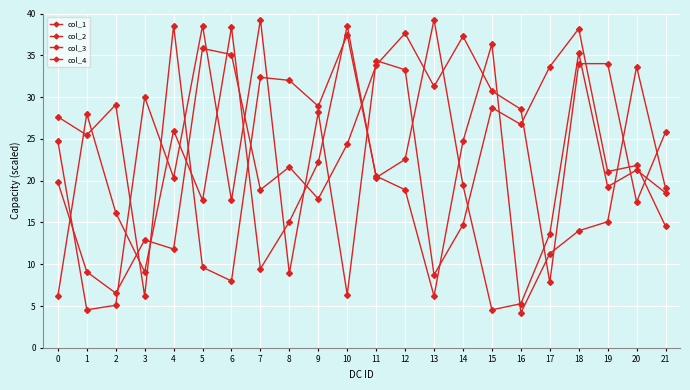

Reading left to right, transcribe all the data shown in this chart.

col_1: 0=24.7	1=4.5	2=5.1	3=30.0	4=20.4	5=38.5	6=17.6	7=39.3	8=8.9	9=28.2	10=6.4	11=34.4	12=33.3	13=8.7	14=14.7	15=28.7	16=26.7	17=33.6	18=38.2	19=21.1	20=21.8	21=14.5
col_2: 0=6.2	1=28.0	2=16.2	3=9.1	4=26.0	5=17.6	6=38.4	7=9.5	8=15.1	9=22.2	10=38.5	11=20.4	12=22.5	13=39.3	14=19.5	15=4.5	16=5.3	17=13.6	18=35.3	19=19.3	20=21.3	21=18.5
col_3: 0=27.6	1=25.5	2=29.1	3=6.2	4=38.5	5=9.6	6=8.0	7=32.4	8=32.0	9=28.9	10=37.5	11=20.5	12=18.9	13=6.2	14=24.7	15=36.4	16=4.2	17=11.3	18=14.0	19=15.1	20=33.6	21=19.1
col_4: 0=19.8	1=9.1	2=6.5	3=12.9	4=11.8	5=35.8	6=35.1	7=18.9	8=21.6	9=17.8	10=24.4	11=33.8	12=37.6	13=31.3	14=37.3	15=30.7	16=28.5	17=7.8	18=34.0	19=34.0	20=17.5	21=25.8